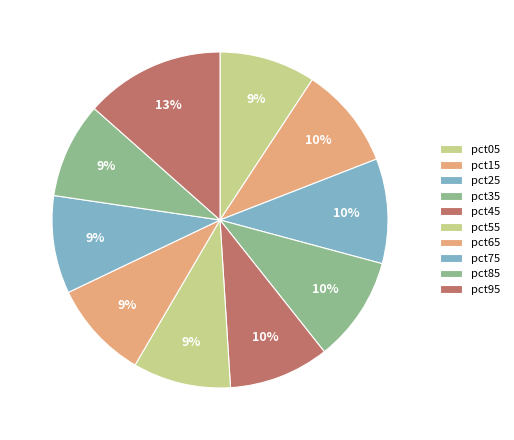

What is the smallest slice in the pie chart?

pct85